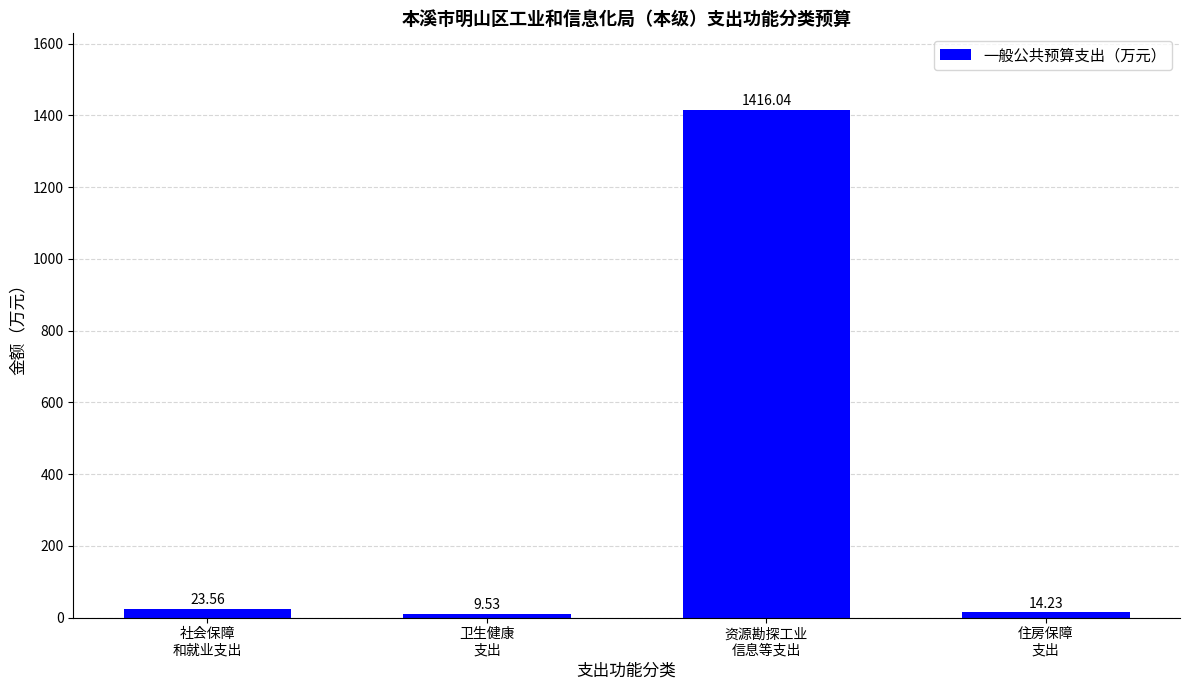

How many values exceed 23?

2